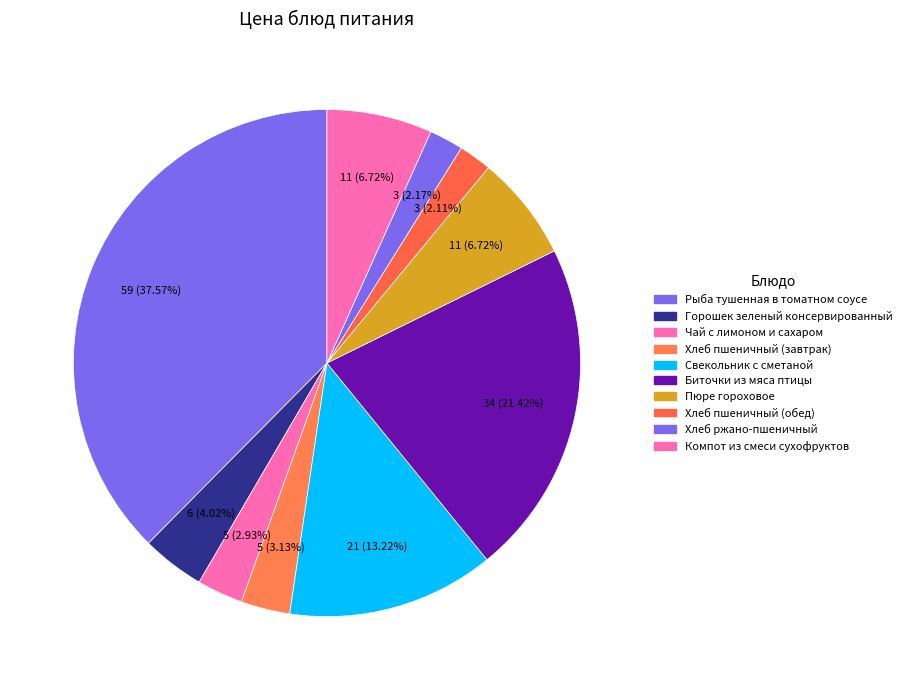

To the nearest percent, what is the combined percentage of Рыба тушенная в томатном соусе and Чай с лимоном и сахаром?

41%